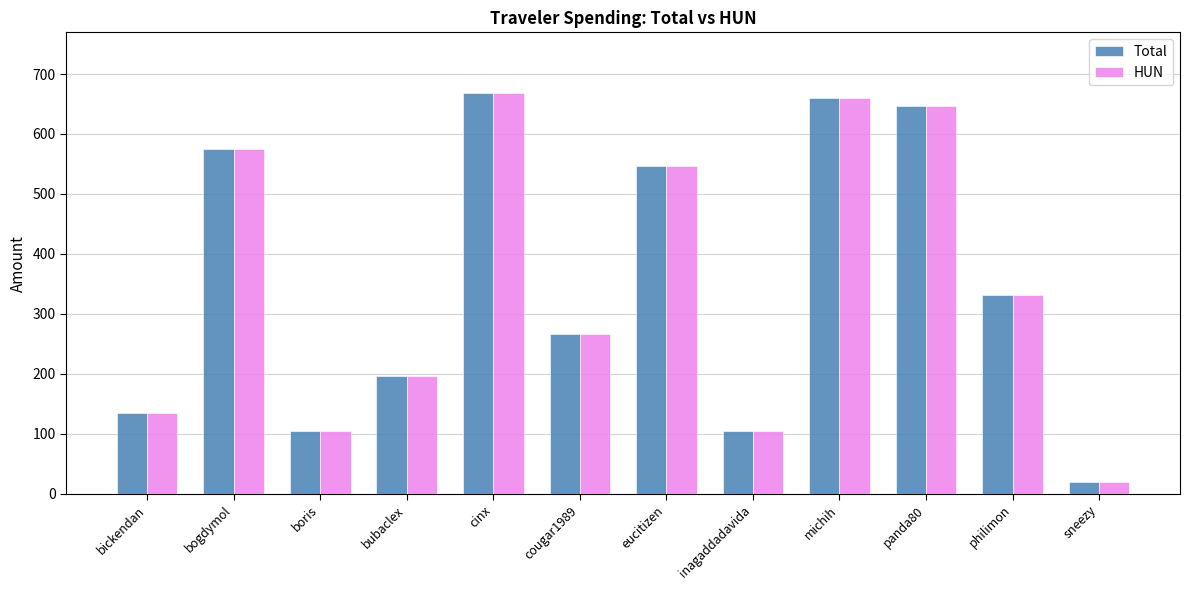

At which category is the sum across all series the highest?

cinx